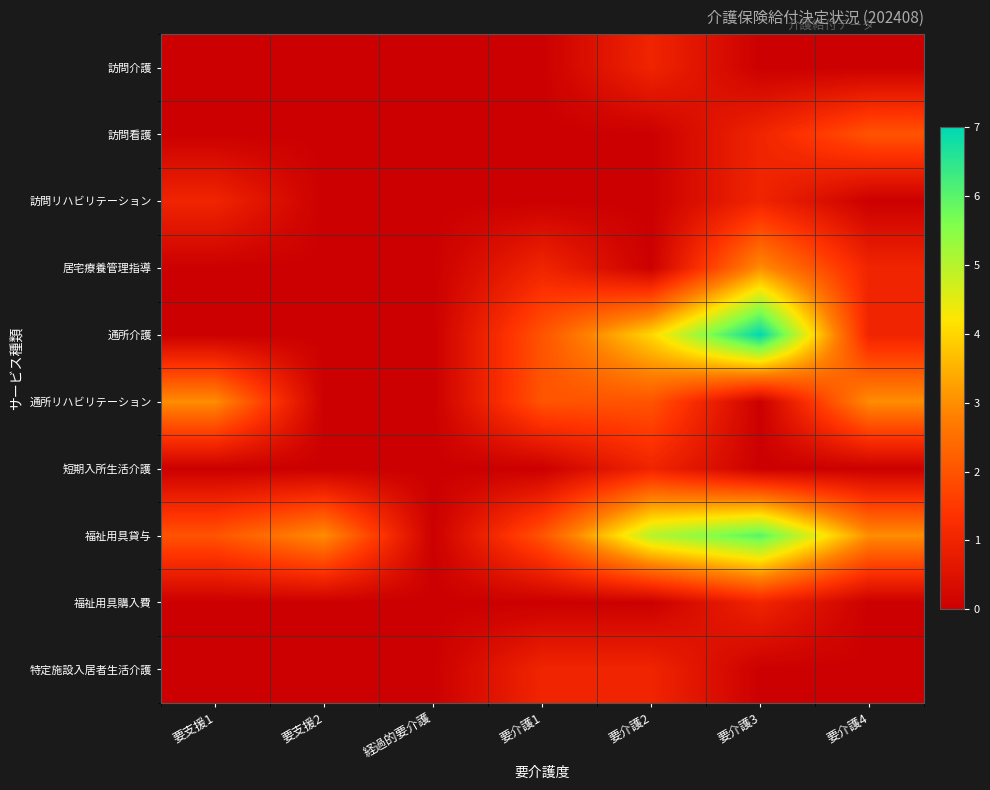

Between 要支援2 and 要介護1, which is larger?

要支援2